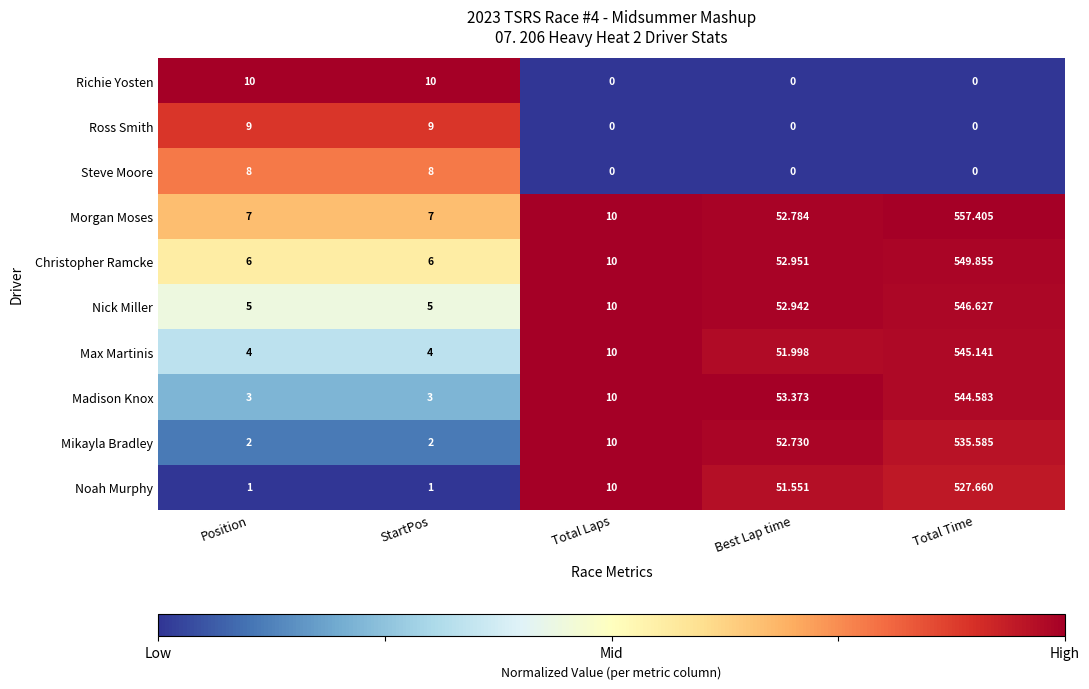

At which category is the sum across all series the highest?

Total Time